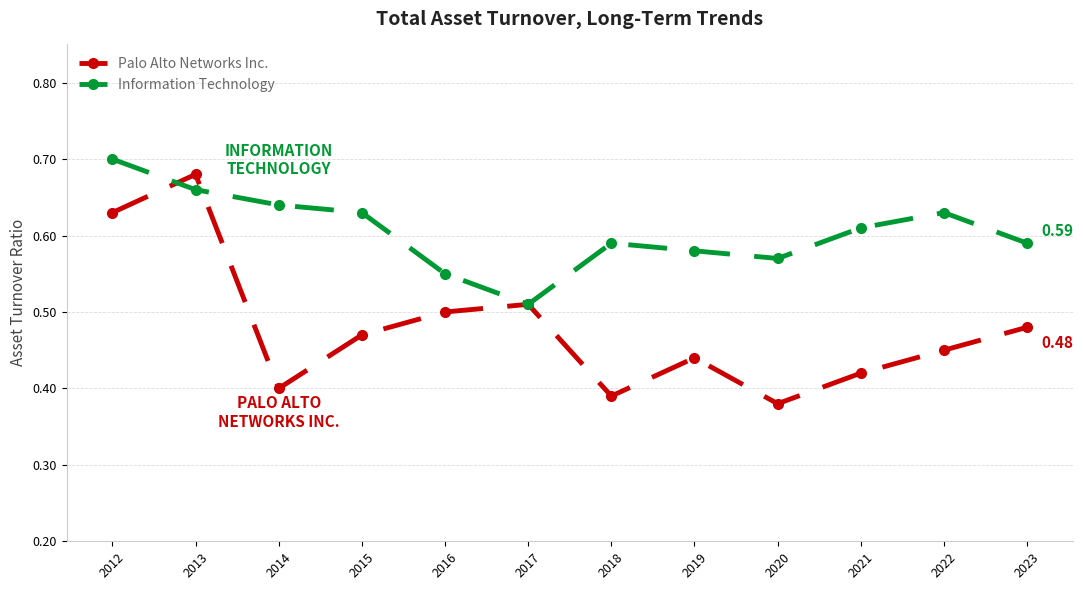

True or false: Information Technology and Palo Alto Networks Inc. cross at least once.

True